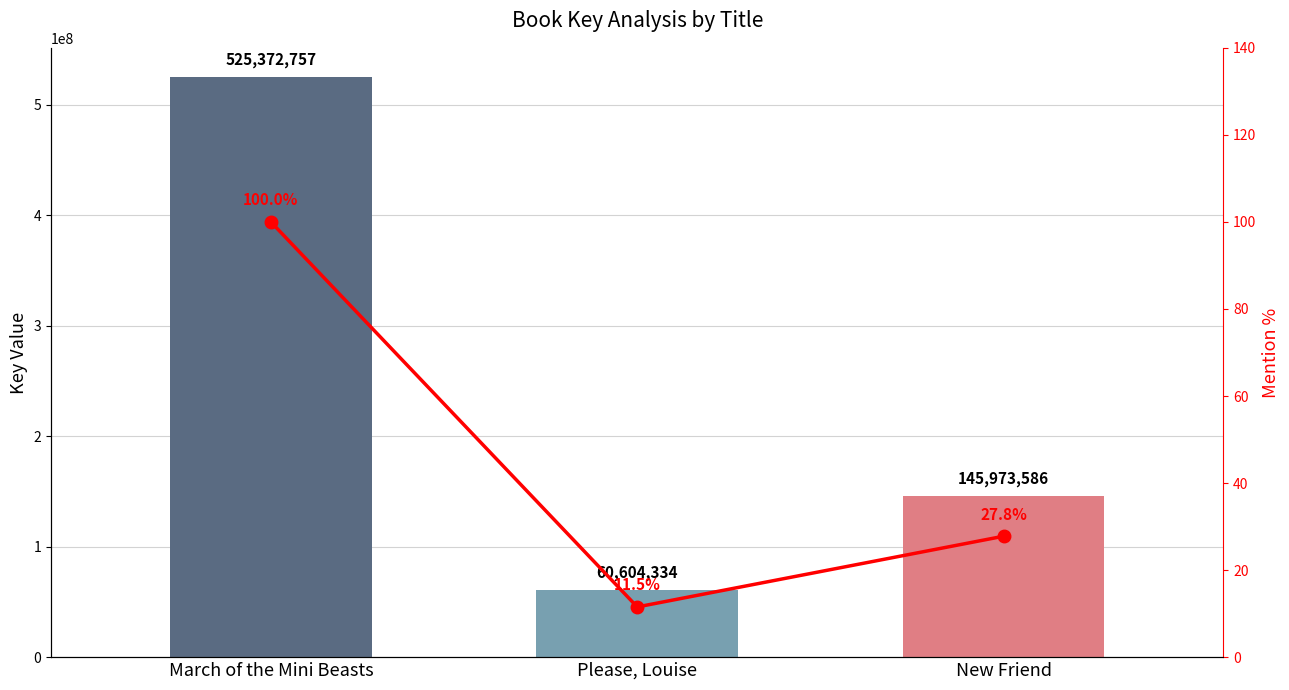

Reading right to left, extract all data points from this chart.

Key: New Friend=145973586.0	Please, Louise=60604334.0	March of the Mini Beasts=525372757.0
Mention %: New Friend=27.8	Please, Louise=11.5	March of the Mini Beasts=100.0